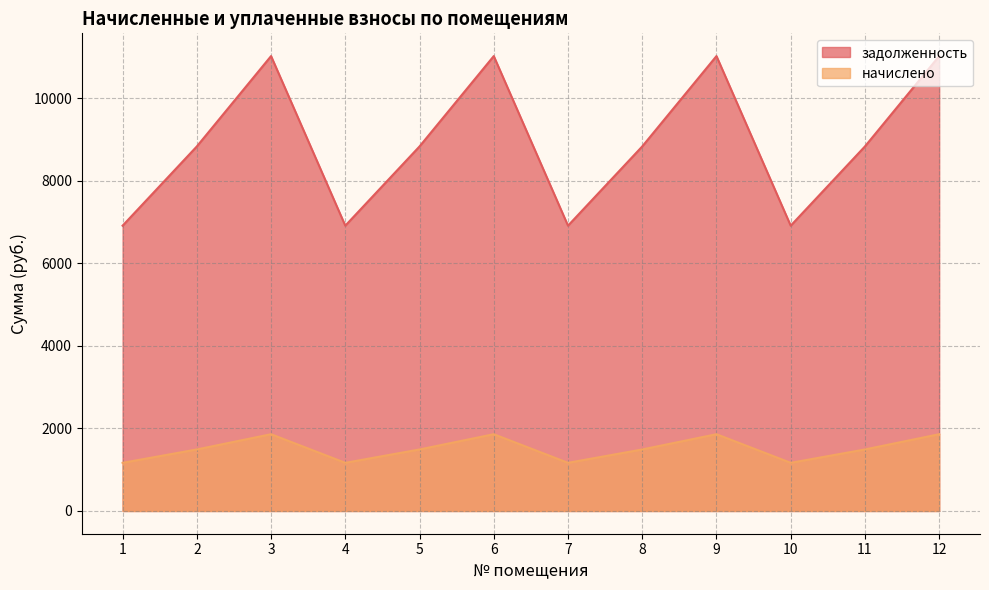

What is the difference between the задолженность values at 10 and 12?

4108.8